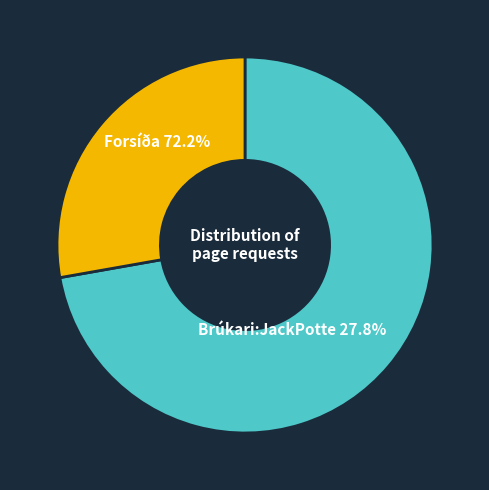

Rank the categories by value from highest to lowest.

Fors%C3%AD%C3%B0a, Br%C3%BAkari:JackPotte